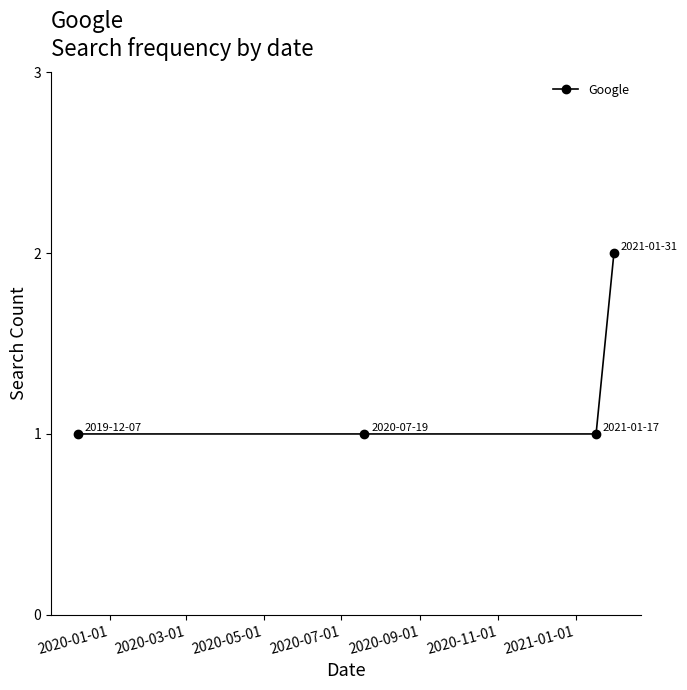

What is the sum of all values?

5